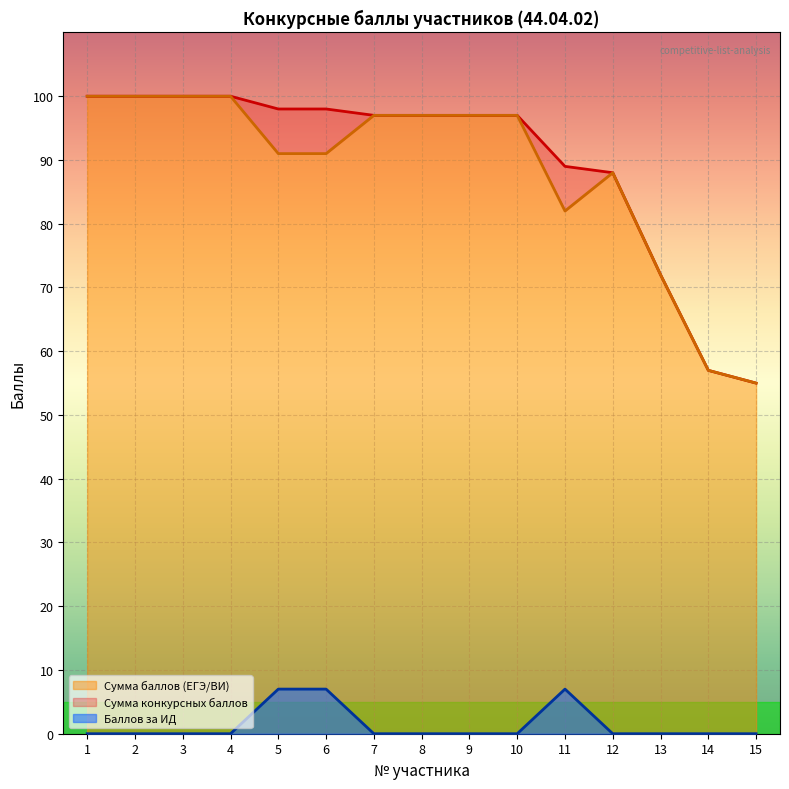

True or false: Сумма конкурсных баллов has more than 0 points higher than both neighbors.

False